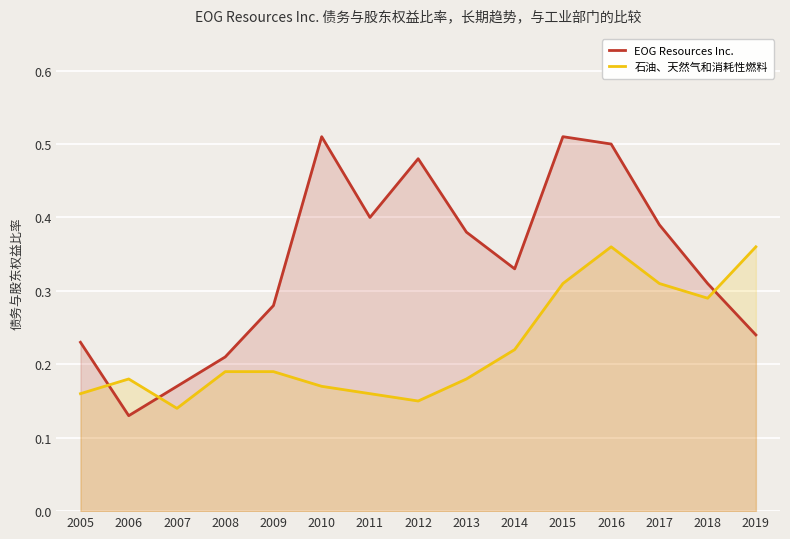

What is the sum of the EOG Resources Inc. values at 2007 and 2016?

0.7